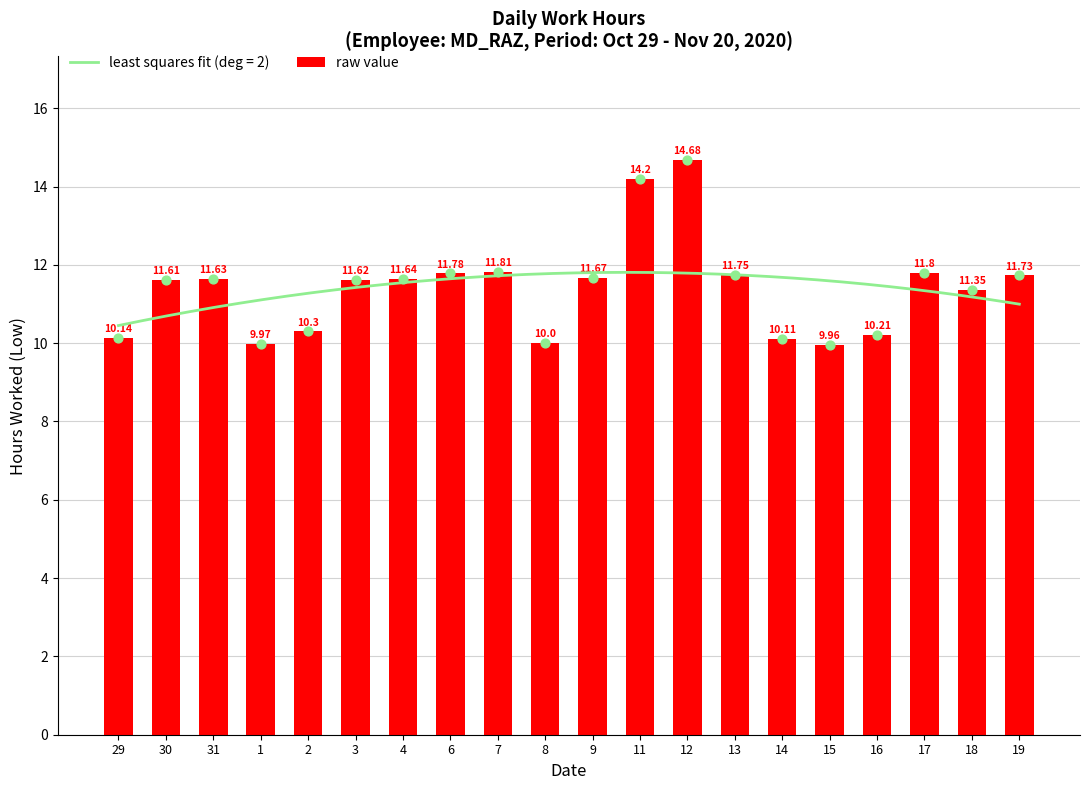

What is the ratio of the value at 7 to the value at 14?

1.2